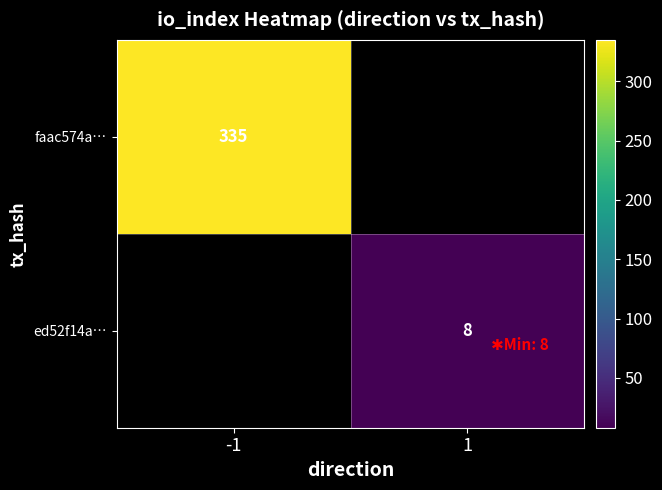

True or false: faac574a… has a value of 81.8 at -1.

False